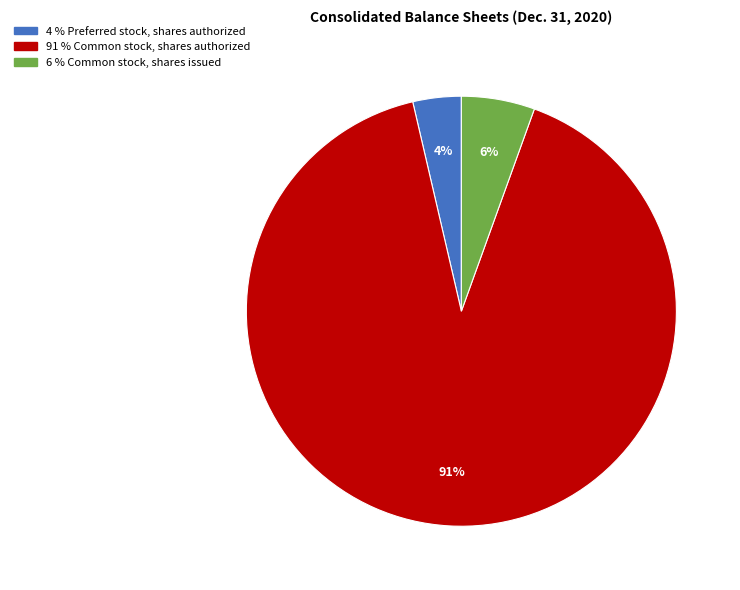

Does any single category account for the majority?

Yes